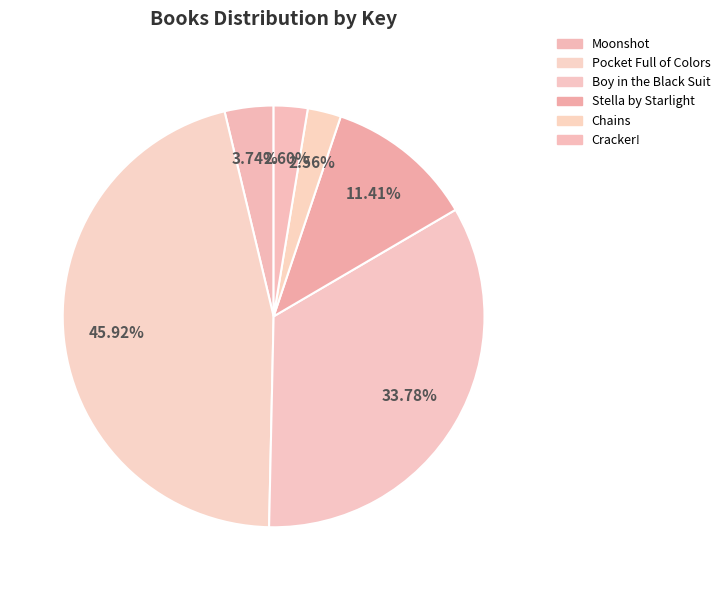

To the nearest percent, what portion does Stella by Starlight represent?

11%